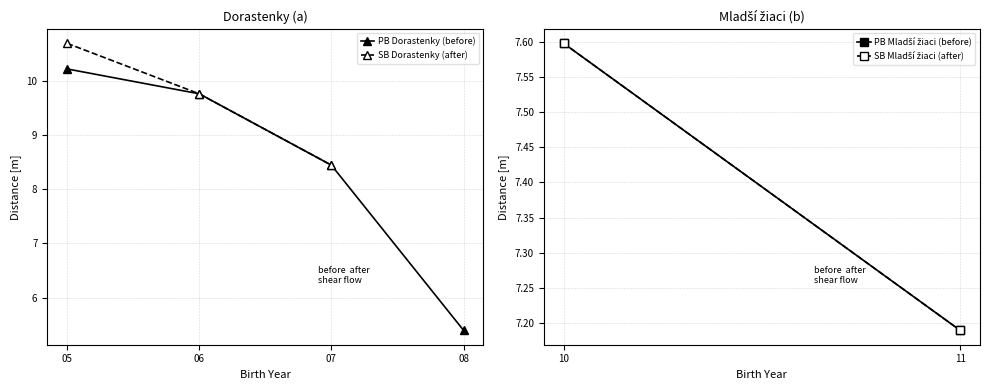

How many data points in PB Dorastenky (before) are above 9?

2